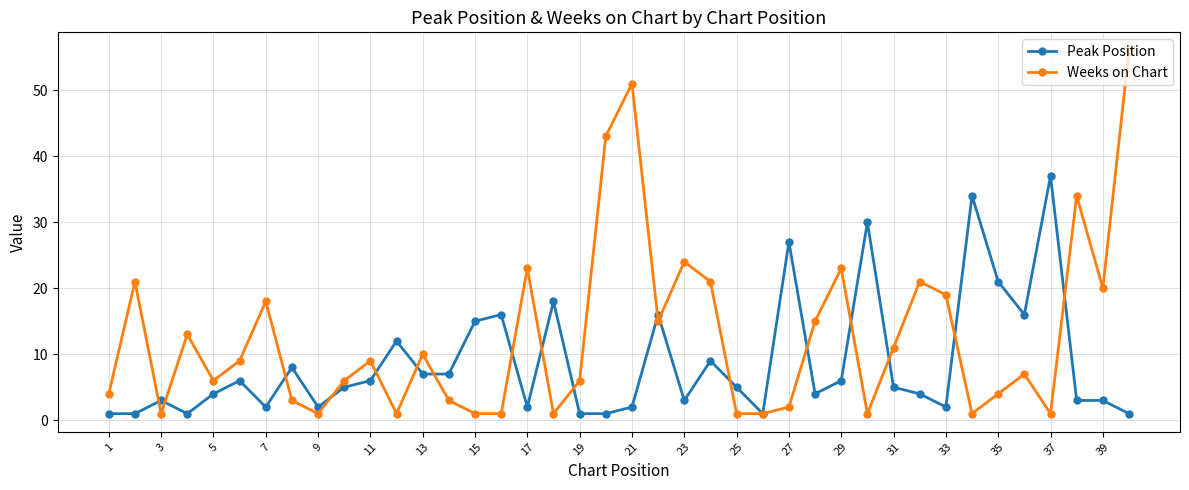

What is the value of the Peak Position point at the 38th from the left?

3